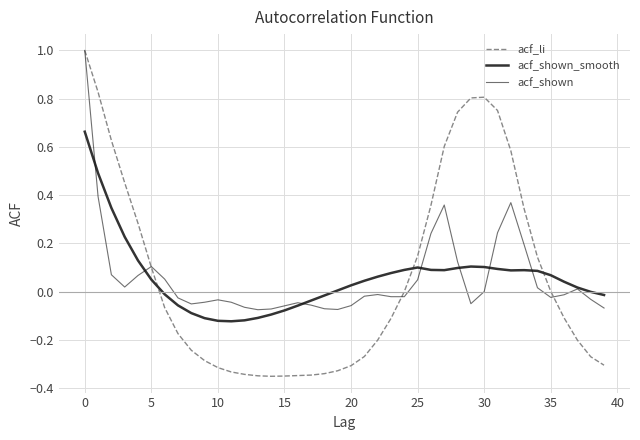

What is the maximum value shown in the chart?

1.0